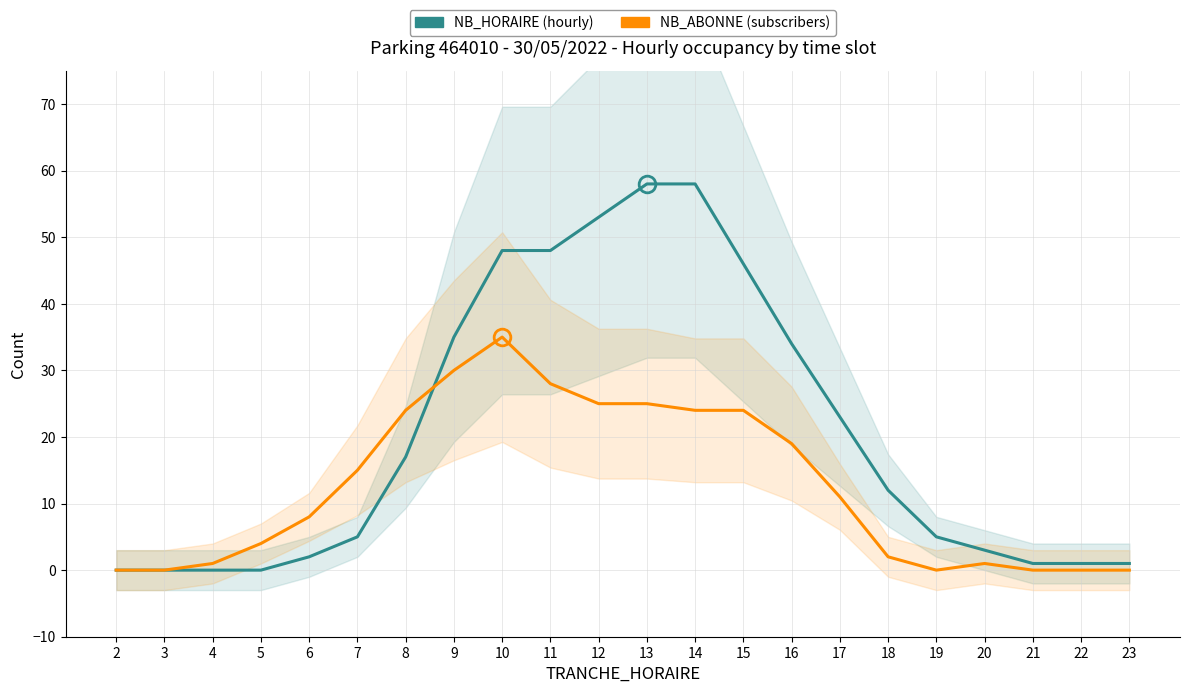

Reading left to right, transcribe all the data shown in this chart.

NB_HORAIRE (hourly): 2=0	3=0	4=0	5=0	6=2	7=5	8=17	9=35	10=48	11=48	12=53	13=58	14=58	15=46	16=34	17=23	18=12	19=5	20=3	21=1	22=1	23=1
NB_ABONNE (subscribers): 2=0	3=0	4=1	5=4	6=8	7=15	8=24	9=30	10=35	11=28	12=25	13=25	14=24	15=24	16=19	17=11	18=2	19=0	20=1	21=0	22=0	23=0